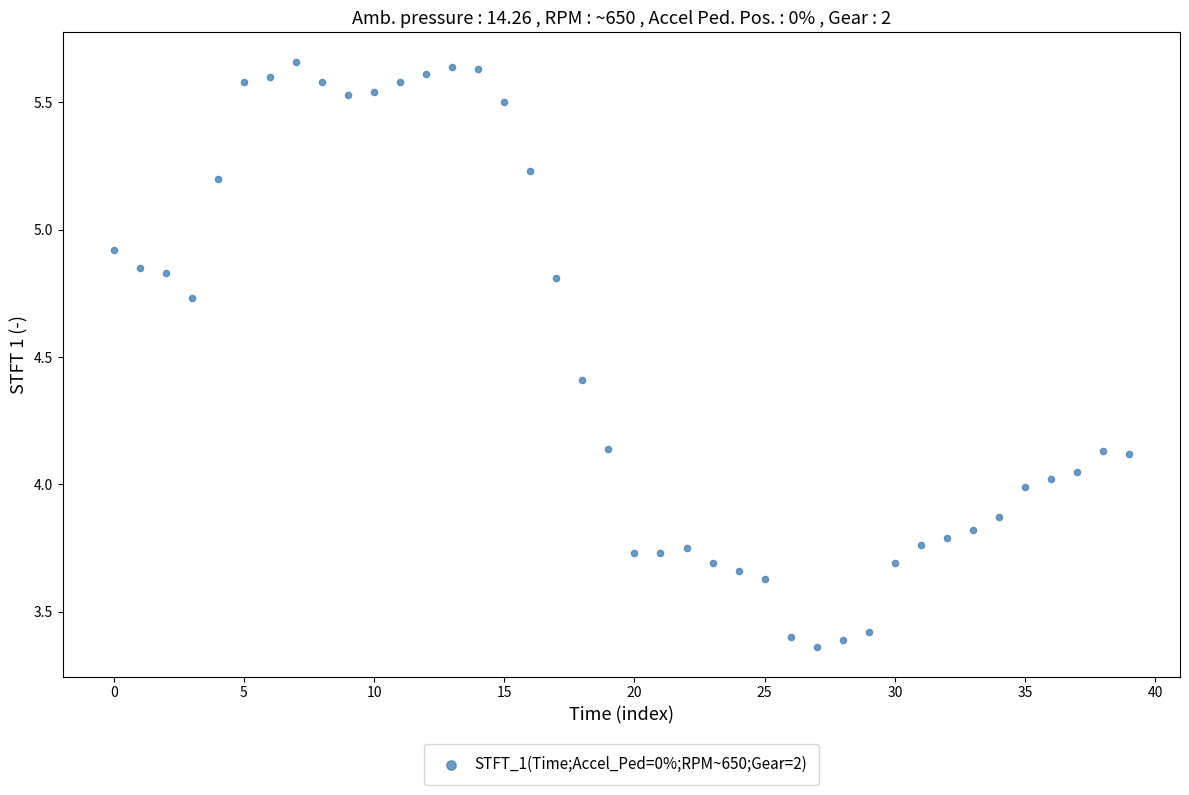

What is the range of Y values (max minus min)?

2.3